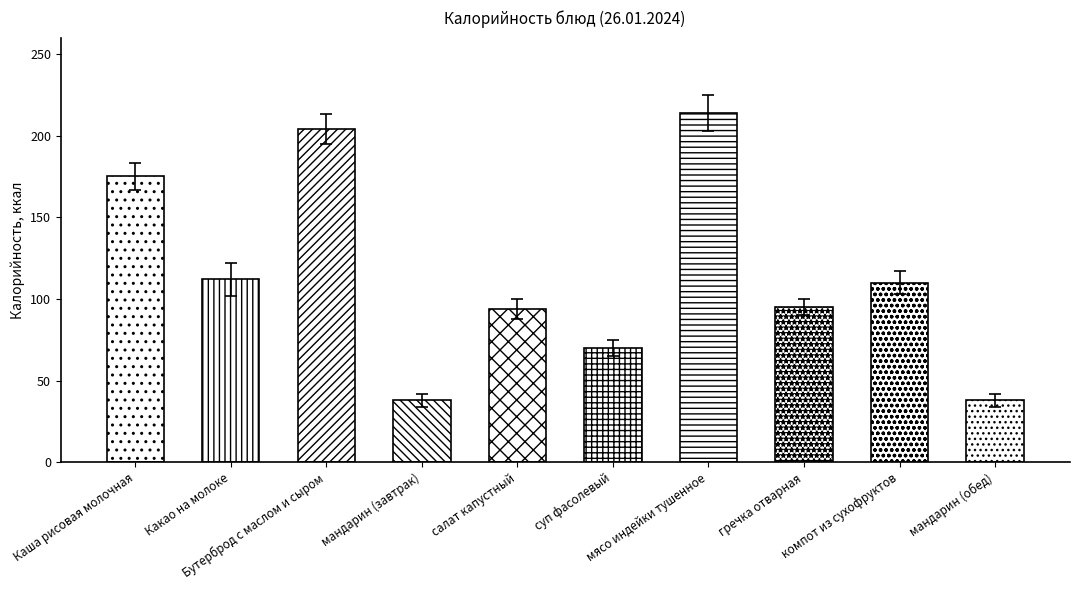

How many data points are above 110?

4